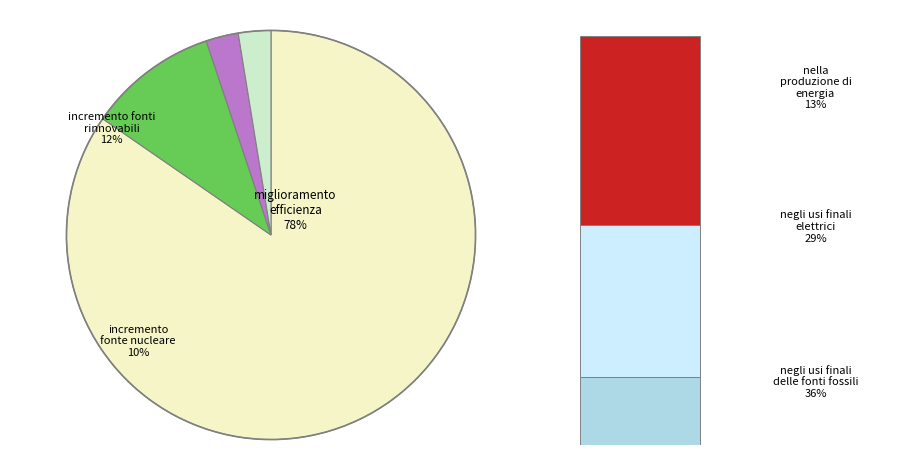

Count the number of slices in the pie.

4